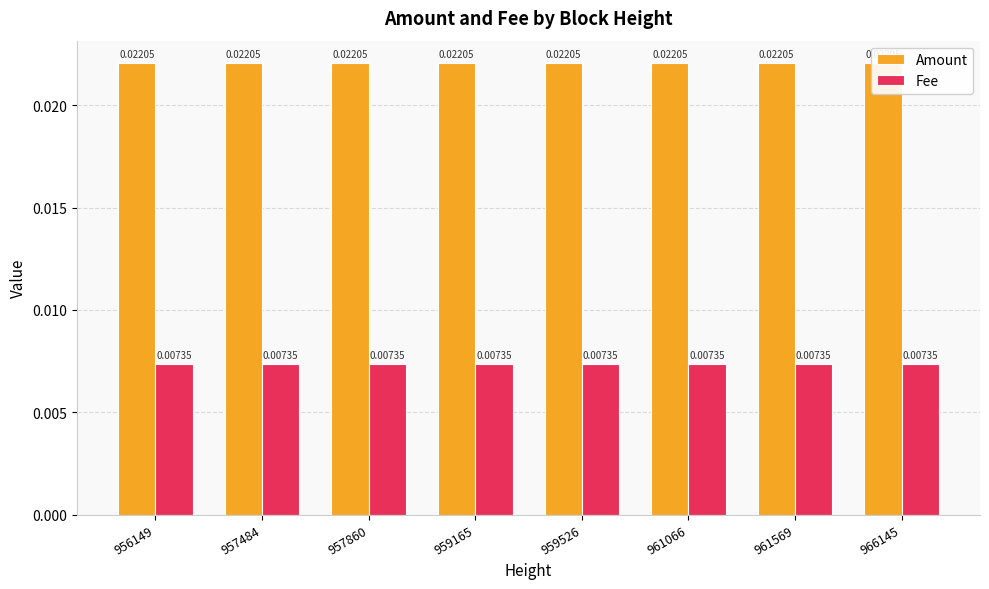

The Fee series shows 0.0 at 966145. True or false?

False